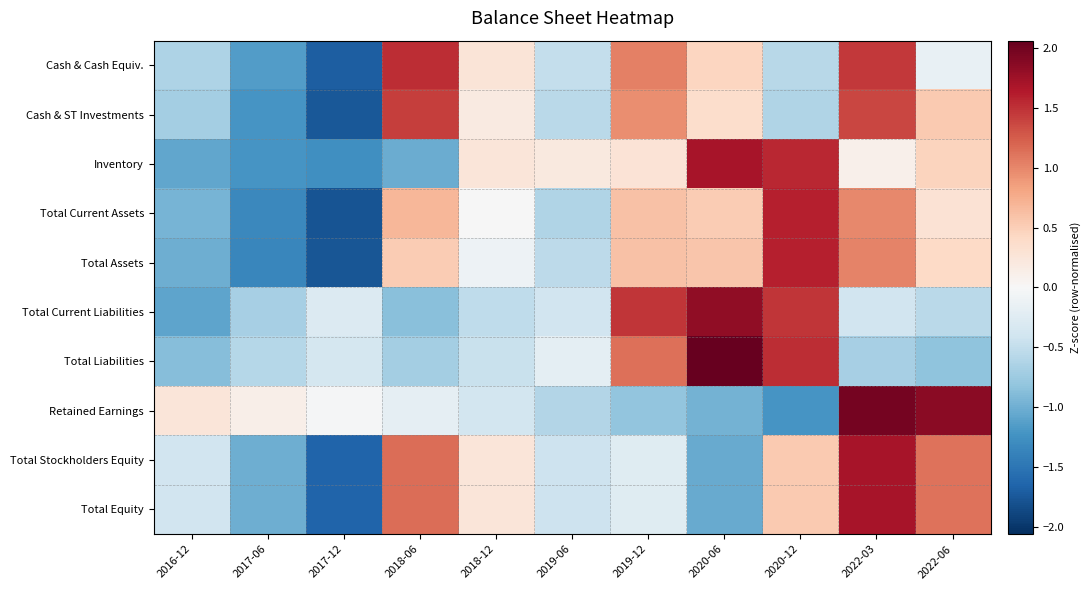

How many distinct data groups are displayed?

10